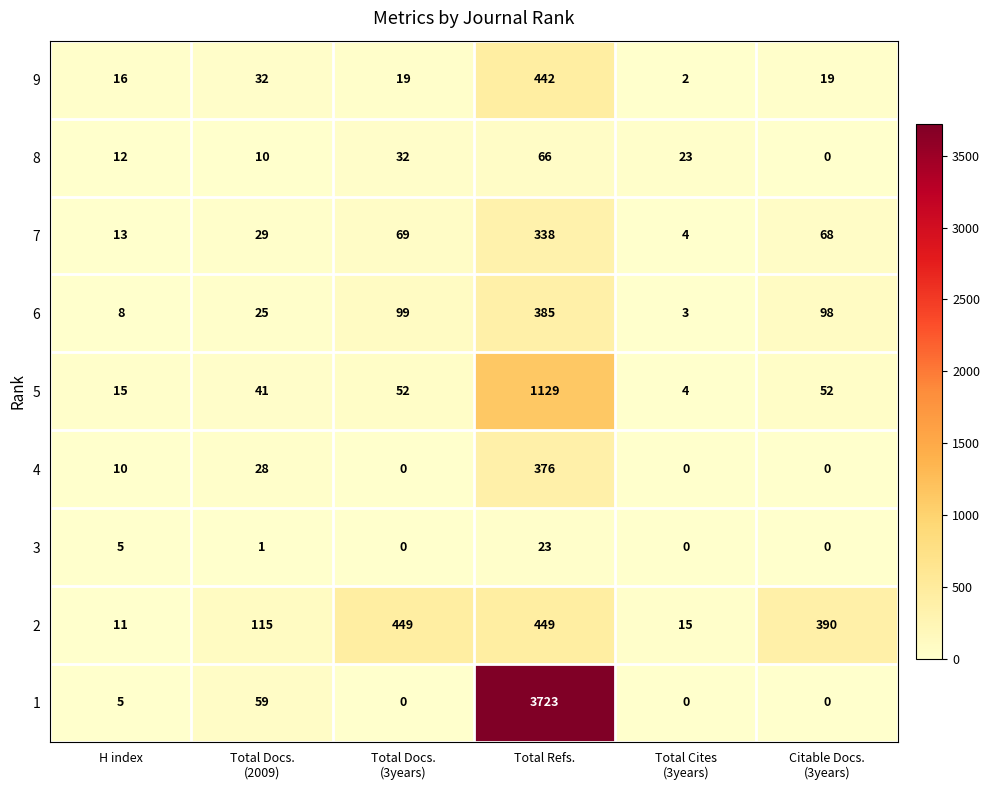

What is the maximum value shown in the chart?

3723